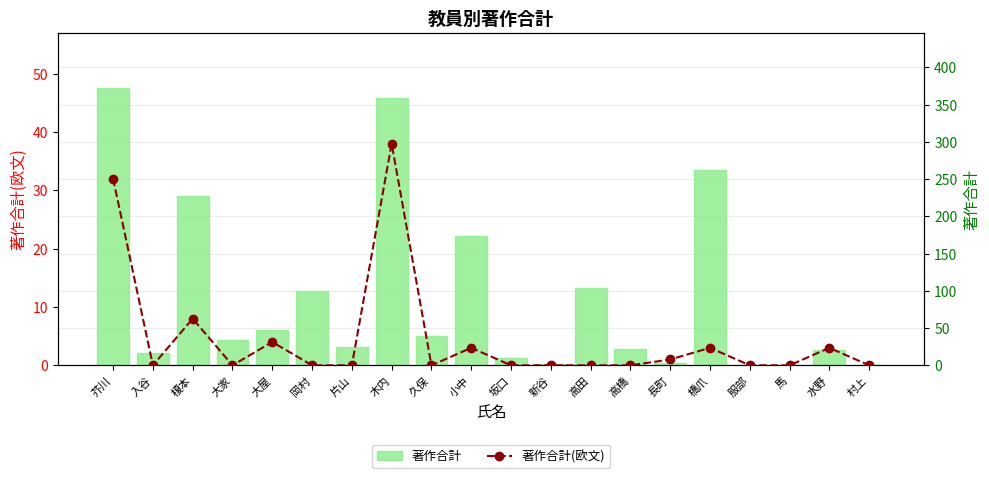

Which category has the highest value across all series?

芥川